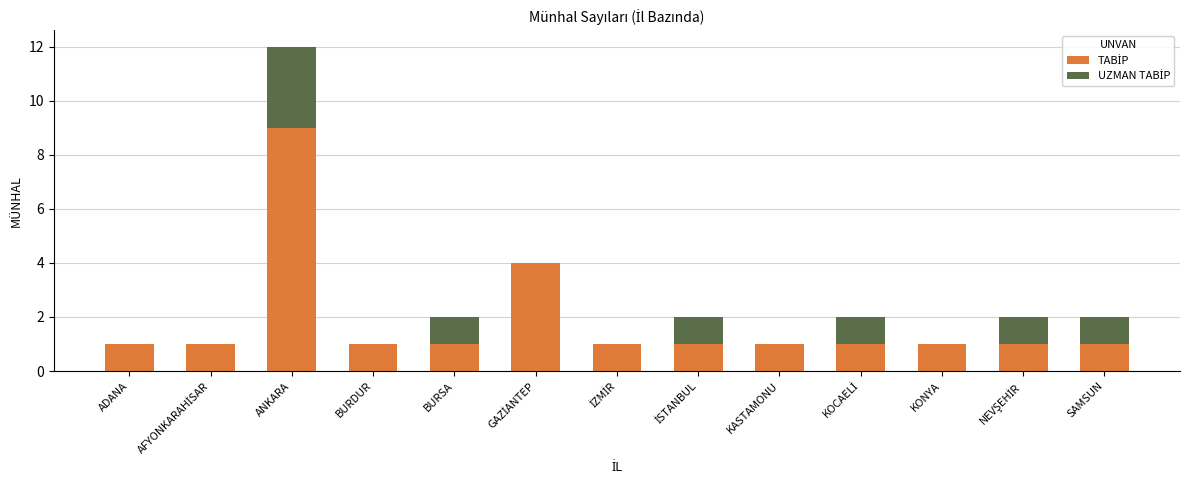

At which category is the sum across all series the highest?

ANKARA